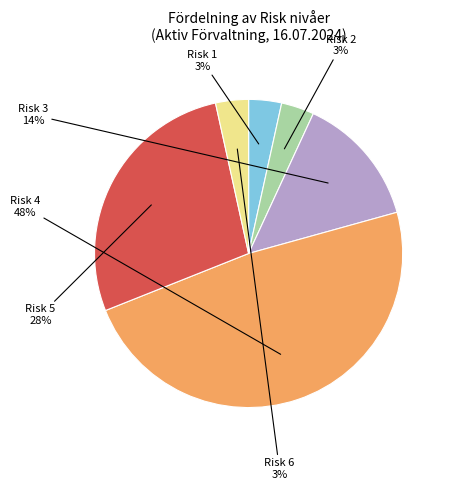

How many slices are in this pie chart?

6